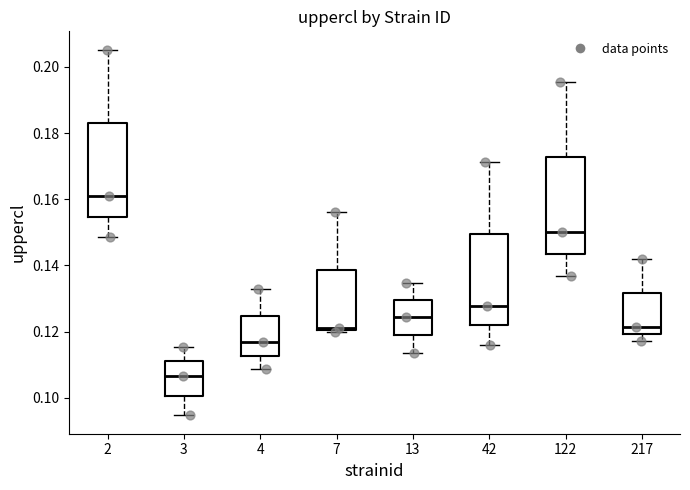

Which box's median line is the lowest?

3